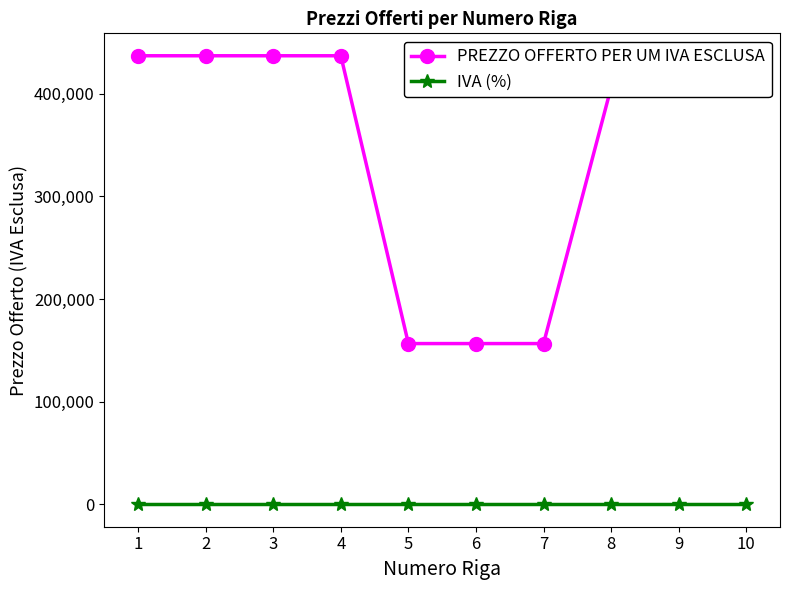

True or false: PREZZO OFFERTO PER UM IVA ESCLUSA and IVA (%) cross at least once.

False